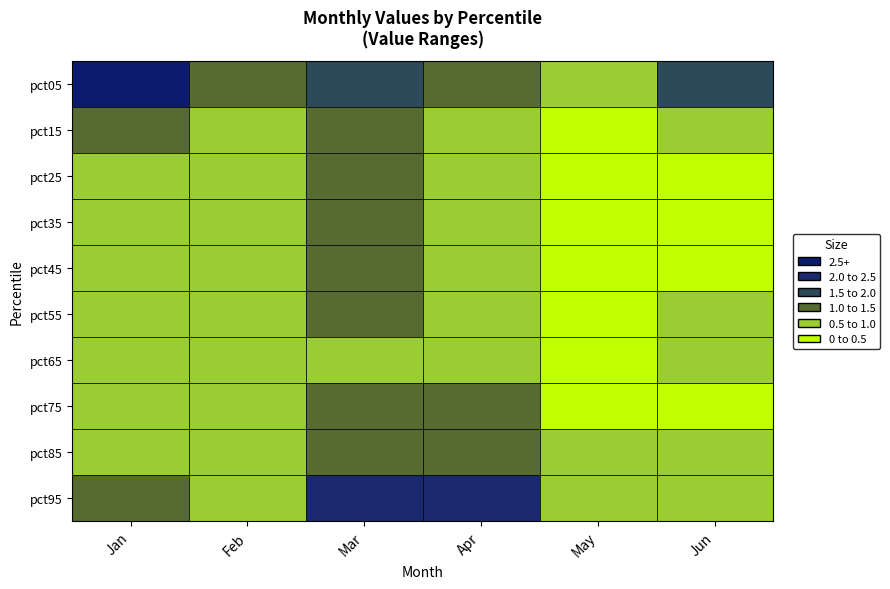

The Jan series shows 1.2 at pct75. True or false?

False